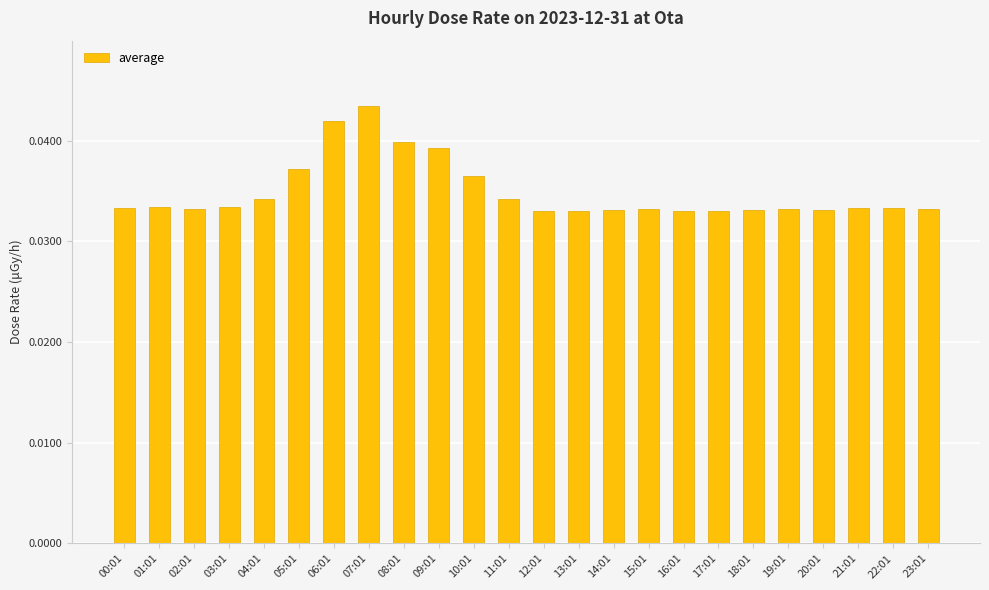

What is the label of the 23rd bar from the right?

01:01